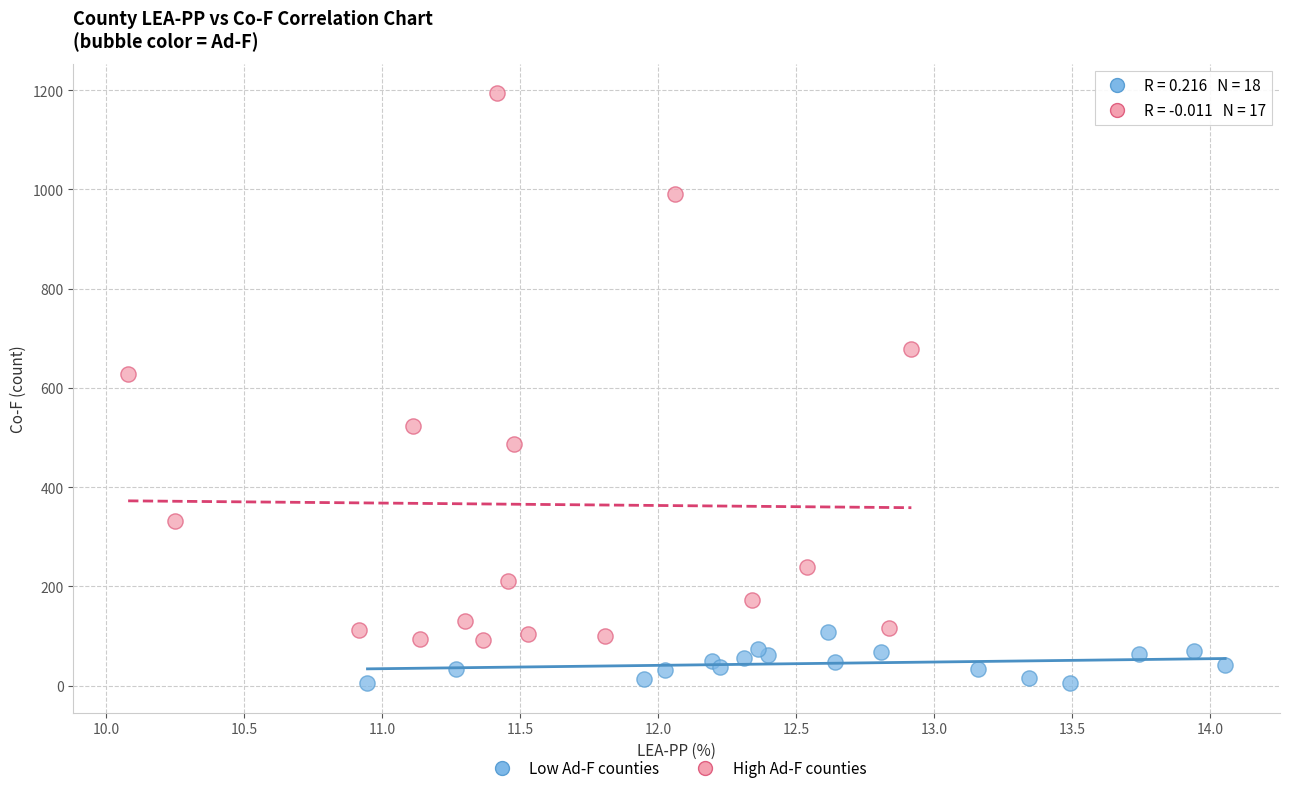

What are all the series names shown in the legend?

Low Ad-F counties, High Ad-F counties